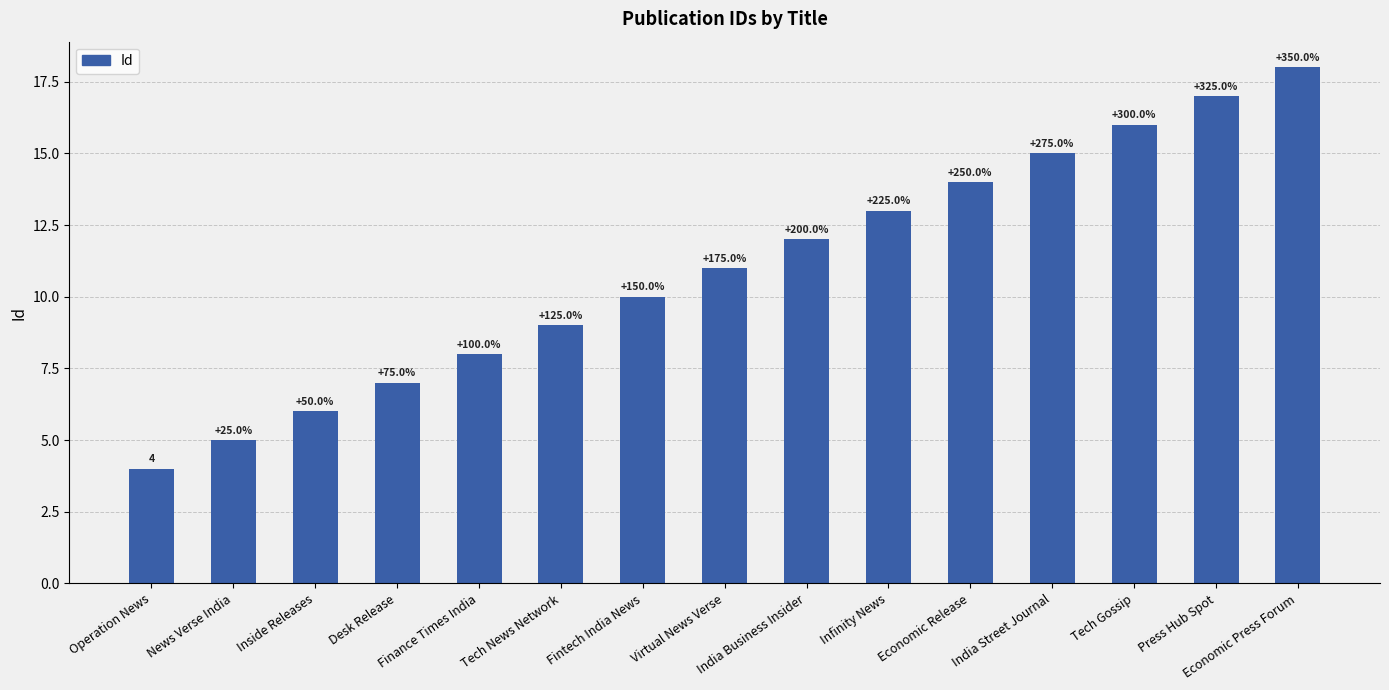

Does the chart contain any negative values?

No